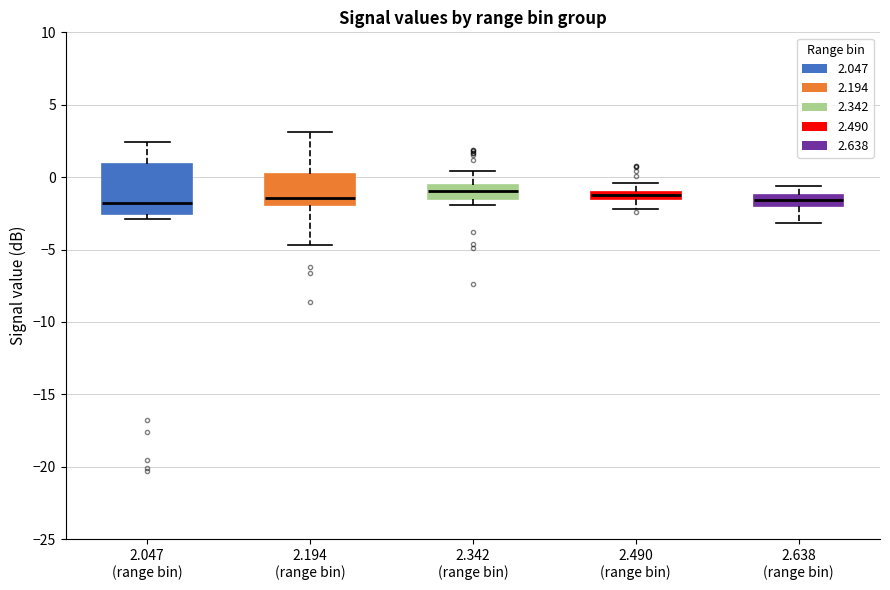

Where does the median line of the box for 2.194 (range bin) sit on the y-axis? The values are not printed on the chart, so give them approximately, as read against the axis.

-1.5